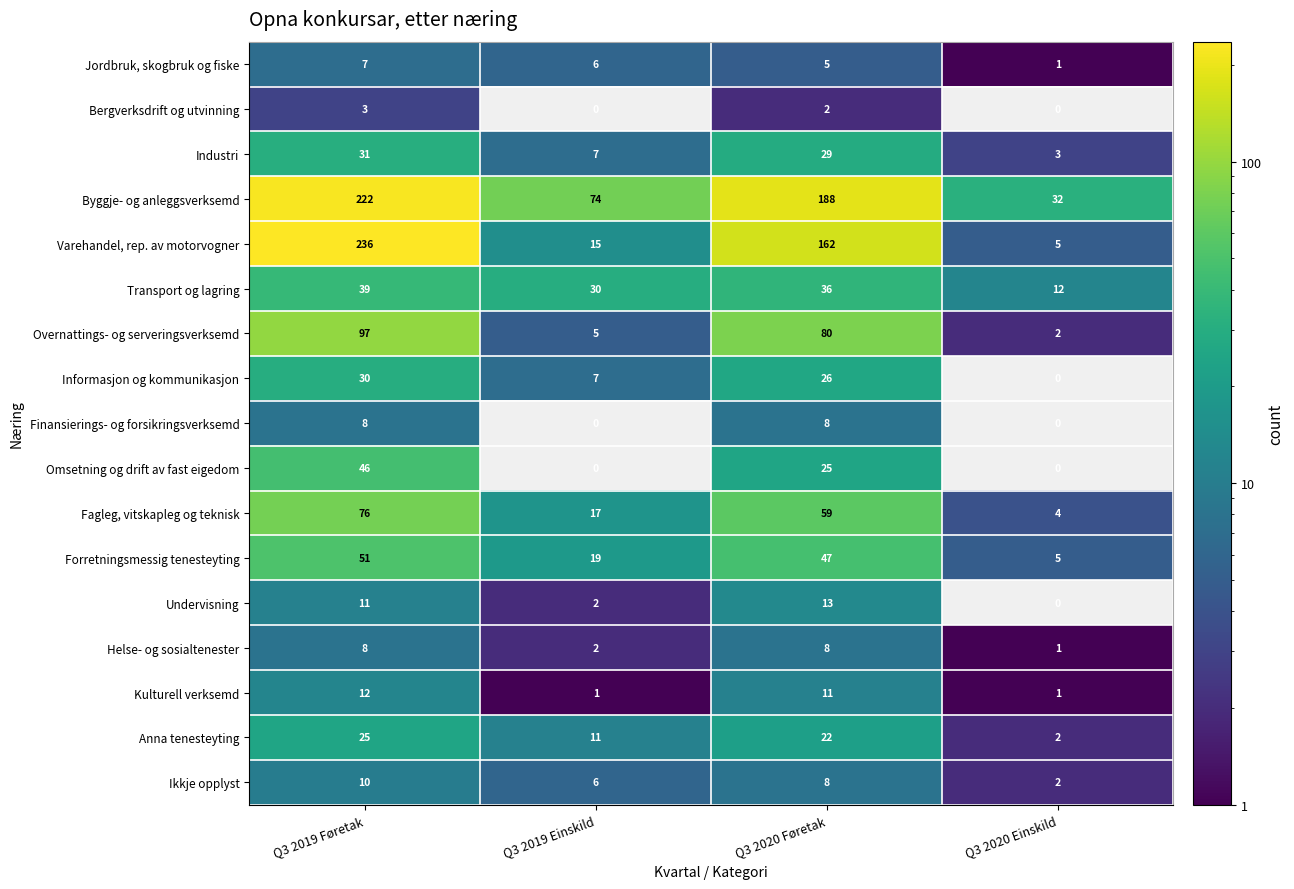

The value of Finansierings- og forsikringsverksemd at Q3 2019 Føretak is 8. True or false?

True